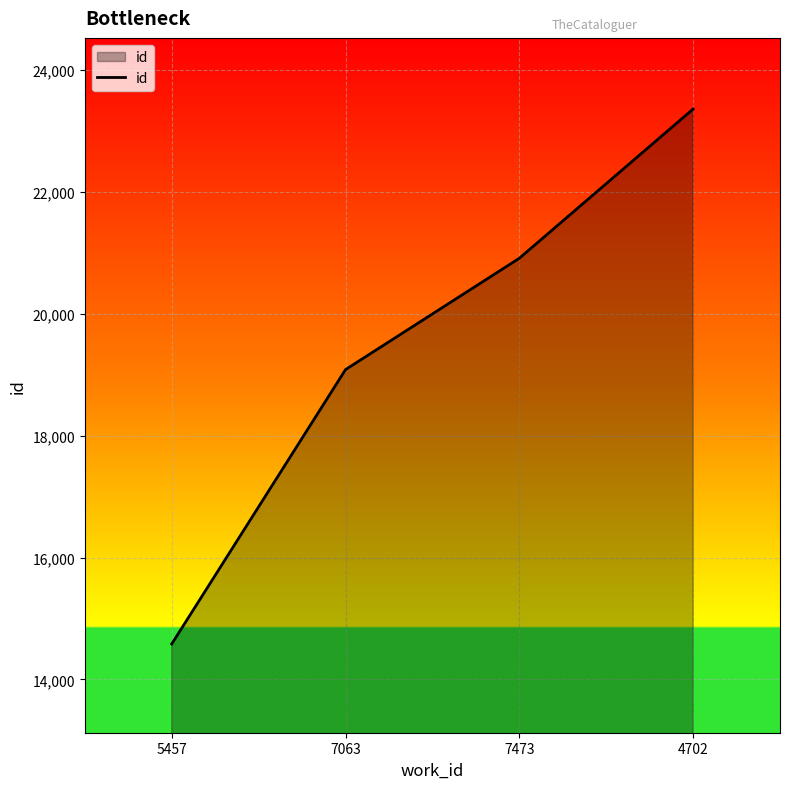

Reading left to right, extract all data points from this chart.

14583	19085	20912	23361